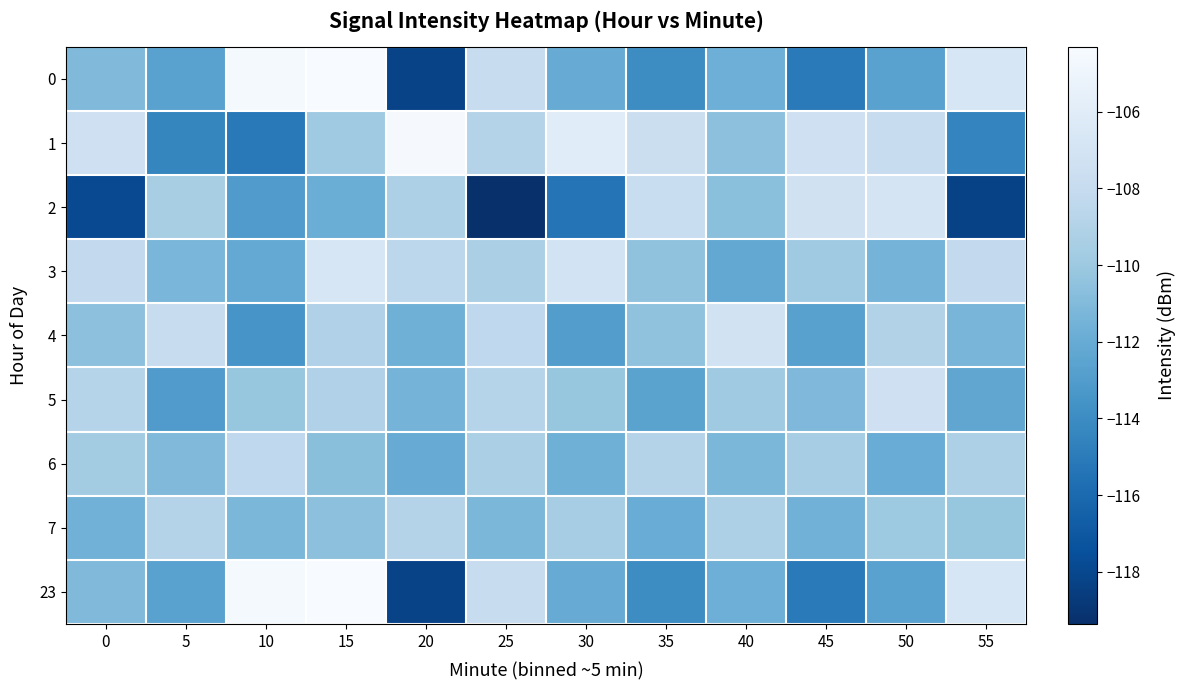

Reading left to right, extract all data points from this chart.

0: 0=-111.0	5=-112.6	10=-104.5	15=-104.3	20=-118.2	25=-107.8	30=-112.0	35=-114.0	40=-111.7	45=-115.0	50=-112.6	55=-106.7
1: 0=-107.5	5=-114.4	10=-115.1	15=-109.9	20=-104.5	25=-108.9	30=-106.1	35=-107.6	40=-110.6	45=-107.4	50=-107.9	55=-114.5
2: 0=-117.9	5=-109.4	10=-113.0	15=-111.9	20=-109.2	25=-119.4	30=-115.4	35=-107.8	40=-110.6	45=-107.3	50=-106.9	55=-118.3
3: 0=-108.2	5=-111.3	10=-112.1	15=-106.7	20=-108.5	25=-109.3	30=-107.1	35=-110.5	40=-112.2	45=-109.9	50=-111.4	55=-108.2
4: 0=-110.6	5=-107.9	10=-113.5	15=-109.1	20=-111.7	25=-108.3	30=-112.9	35=-110.5	40=-107.2	45=-112.7	50=-109.0	55=-111.3
5: 0=-108.8	5=-113.0	10=-110.2	15=-109.1	20=-111.5	25=-108.8	30=-110.2	35=-112.6	40=-109.9	45=-111.1	50=-107.5	55=-112.3
6: 0=-109.7	5=-111.0	10=-108.3	15=-110.7	20=-112.0	25=-109.3	30=-111.7	35=-108.9	40=-111.2	45=-109.6	50=-111.9	55=-109.2
7: 0=-111.6	5=-108.9	10=-111.2	15=-110.6	20=-108.9	25=-111.2	30=-109.6	35=-111.9	40=-109.2	45=-111.6	50=-109.9	55=-110.2
23: 0=-111.0	5=-112.6	10=-104.5	15=-104.3	20=-118.2	25=-107.8	30=-112.0	35=-114.0	40=-111.7	45=-115.0	50=-112.6	55=-106.7